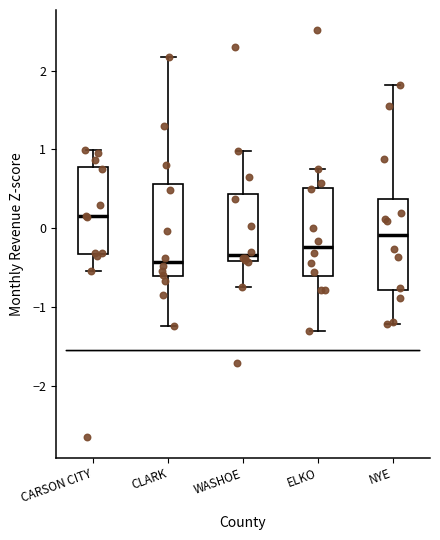

Reading left to right, transcribe this box plot: for each box, give where its median line is, the range the box spans, and where its two whiskers end, as read against the y-axis. The values are not printed on the chart, so give them approximately, as read against the axis.

CARSON CITY: median 0.2, box -0.3 to 0.8, whiskers -0.5 to 1.0
CLARK: median -0.4, box -0.6 to 0.6, whiskers -1.2 to 2.2
WASHOE: median -0.3, box -0.4 to 0.4, whiskers -0.7 to 1.0
ELKO: median -0.2, box -0.6 to 0.5, whiskers -1.3 to 0.7
NYE: median -0.1, box -0.8 to 0.4, whiskers -1.2 to 1.8